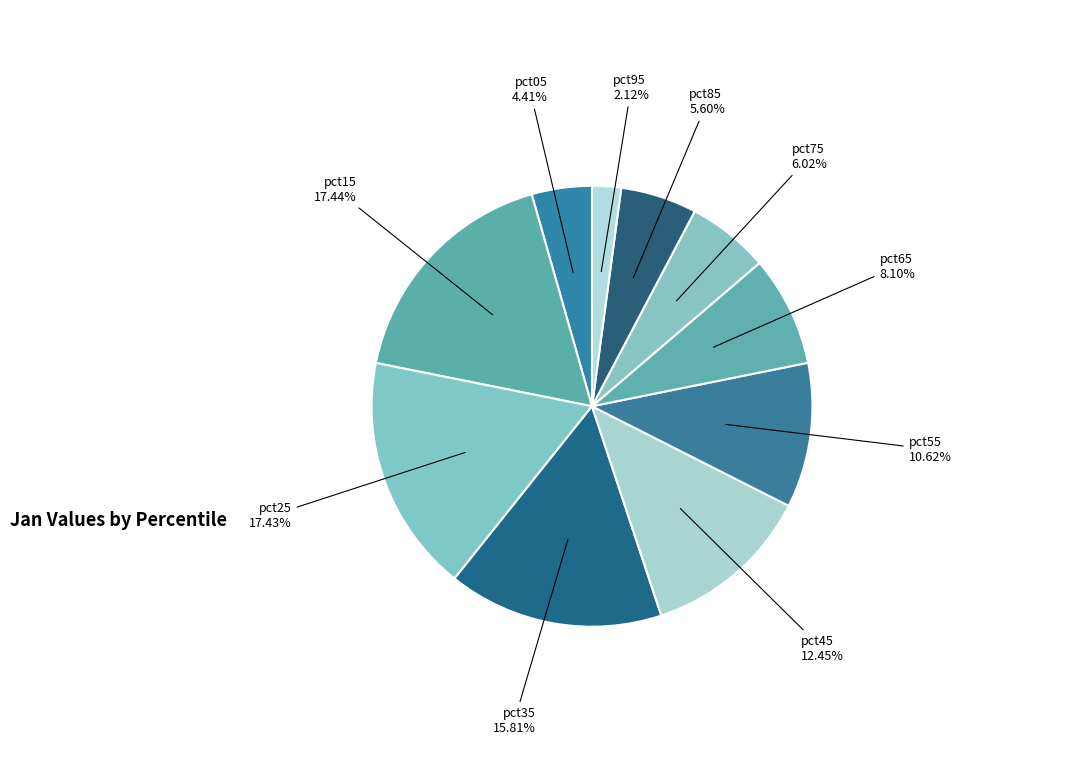

What portion of the pie excludes pct25?

82.6%